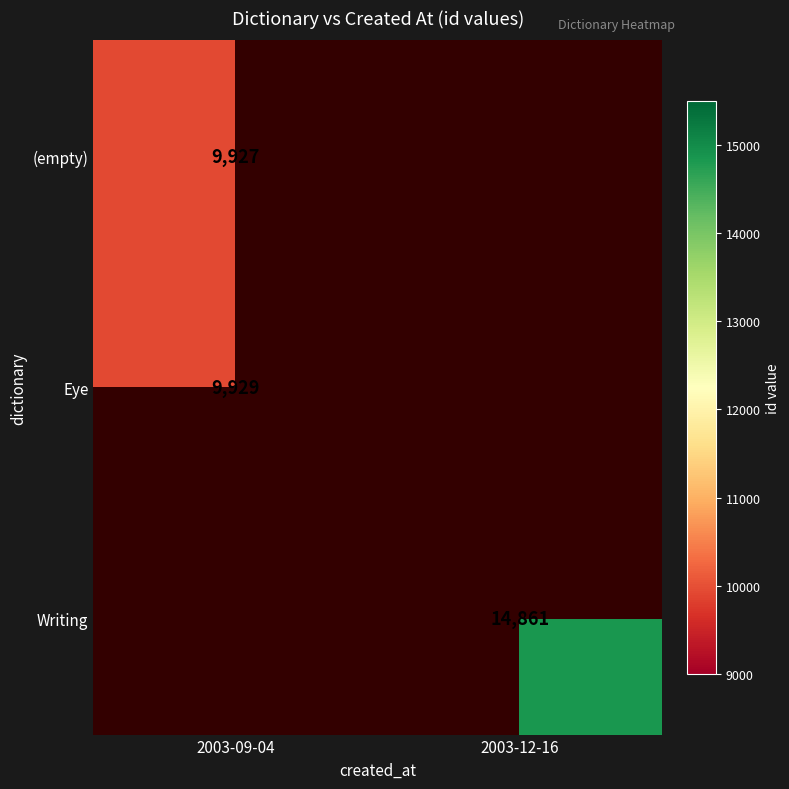

The value of Writing at 2003-12-16 is 25207. True or false?

False